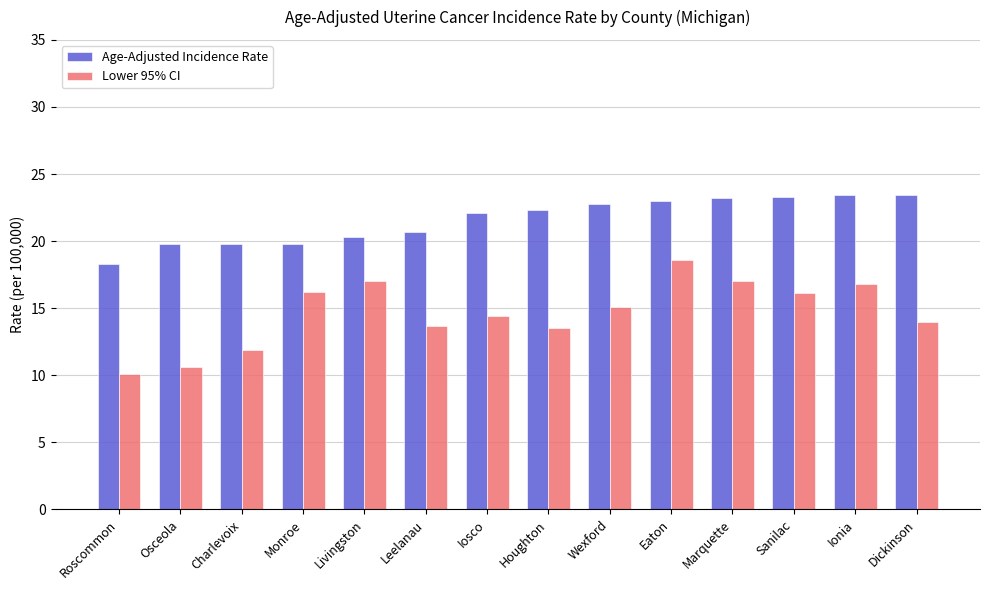

What position from the left is Roscommon?

1